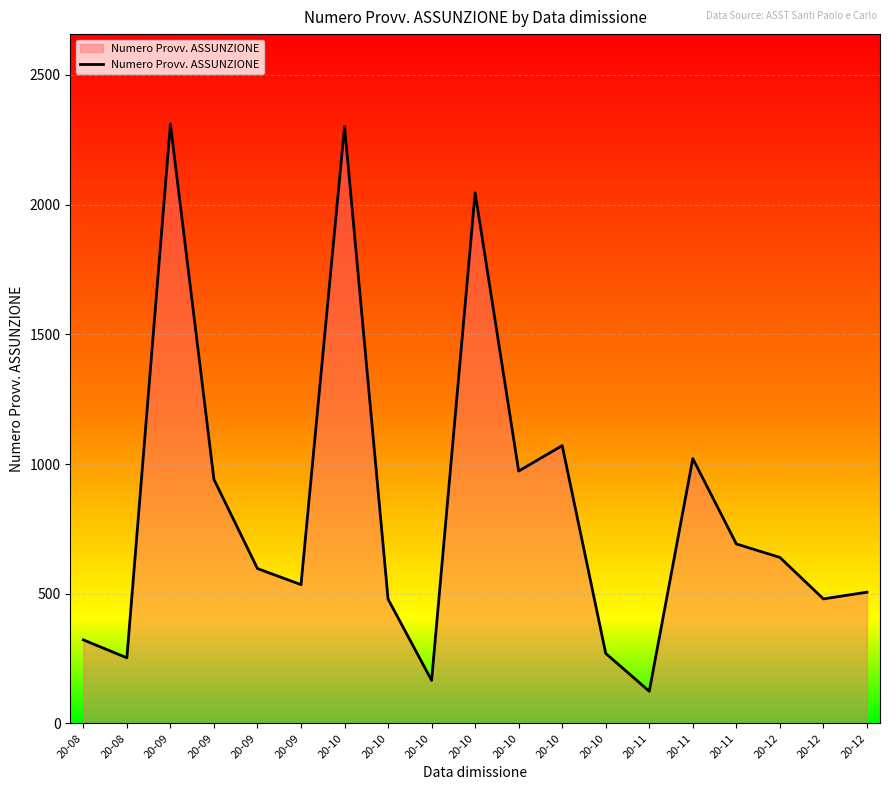

Does the chart display data point markers on the line(s)?

No